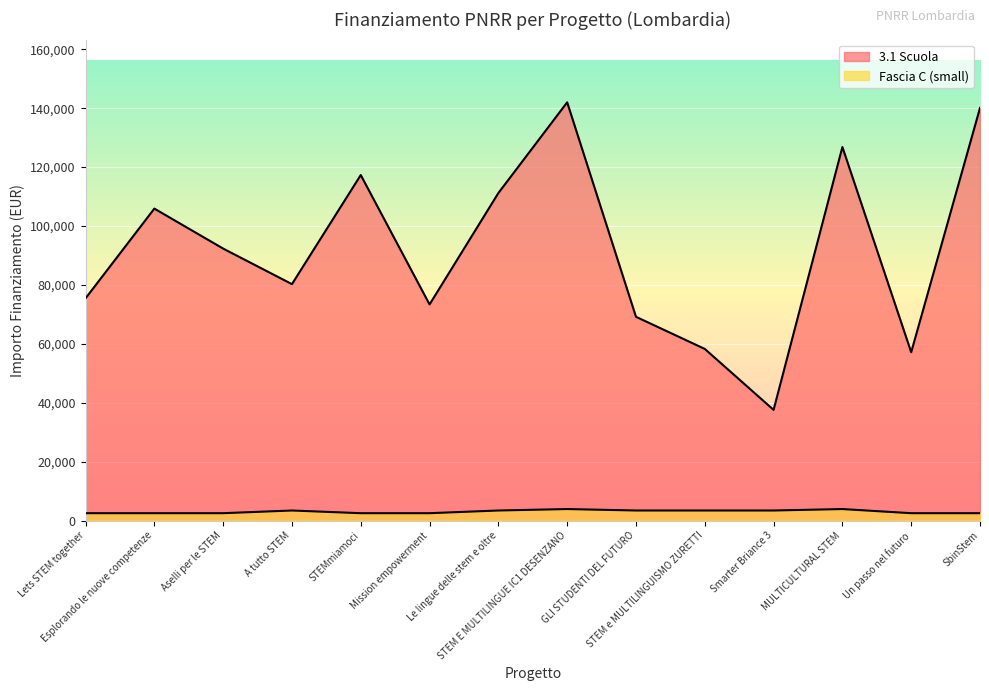

True or false: Fascia C (small) has more than 2 interior local peaks.

True